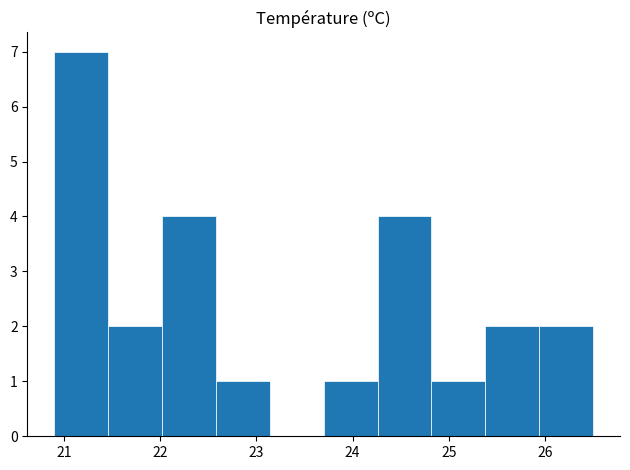

How tall is the bar that spans 21.46 to 22.02 on the x-axis? Neither the bar edges nor the heights are printed on the chart, so give them approximately, as read against the axes.

2